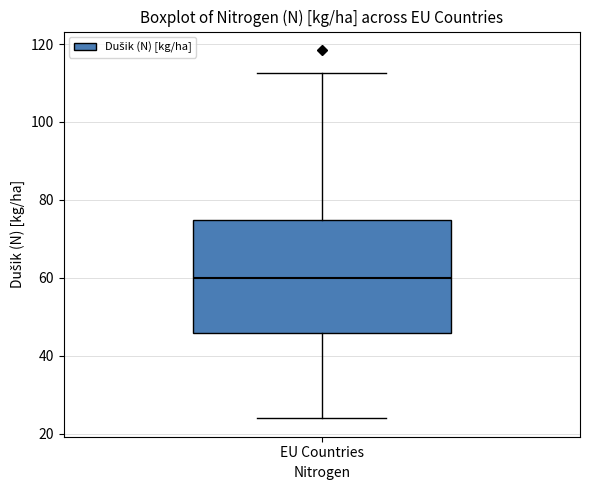

Read this box plot against the y-axis: the position of the median line, the range covered by the box, and the ends of both whiskers. The values are not printed on the chart, so give them approximately, as read against the axis.

median 60, box 46 to 74, whiskers 24 to 112